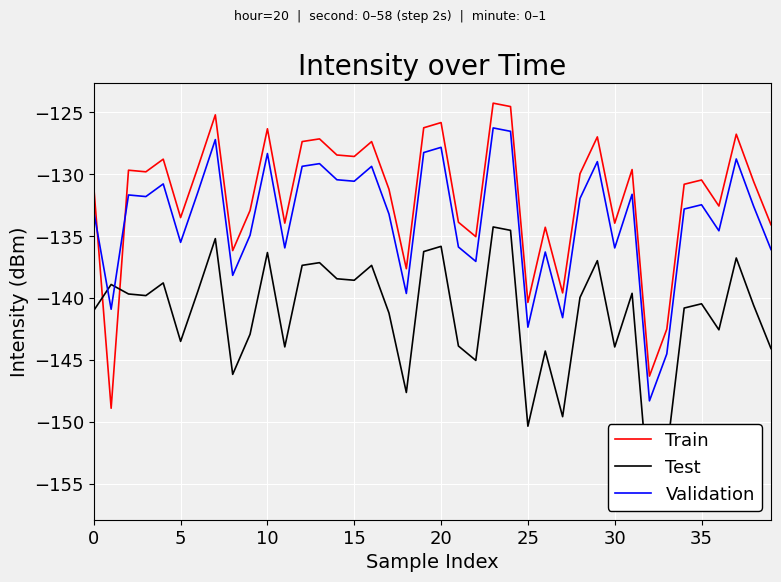

Which series has the widest spread of values?

Train